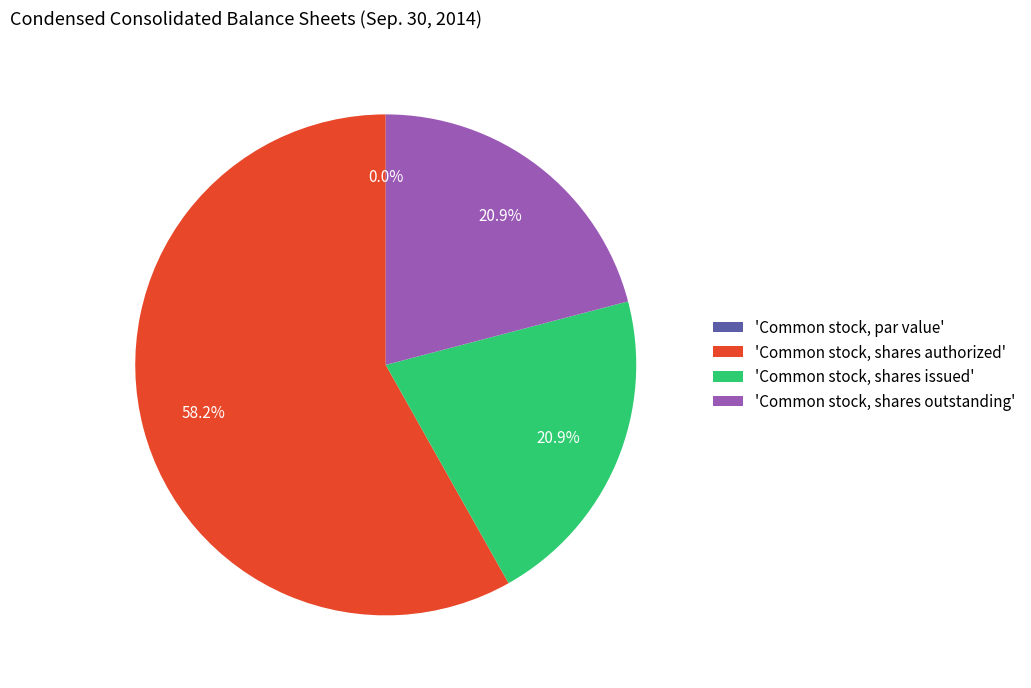

Is the sum of Common stock, shares authorized and Common stock, par value greater than half?

Yes